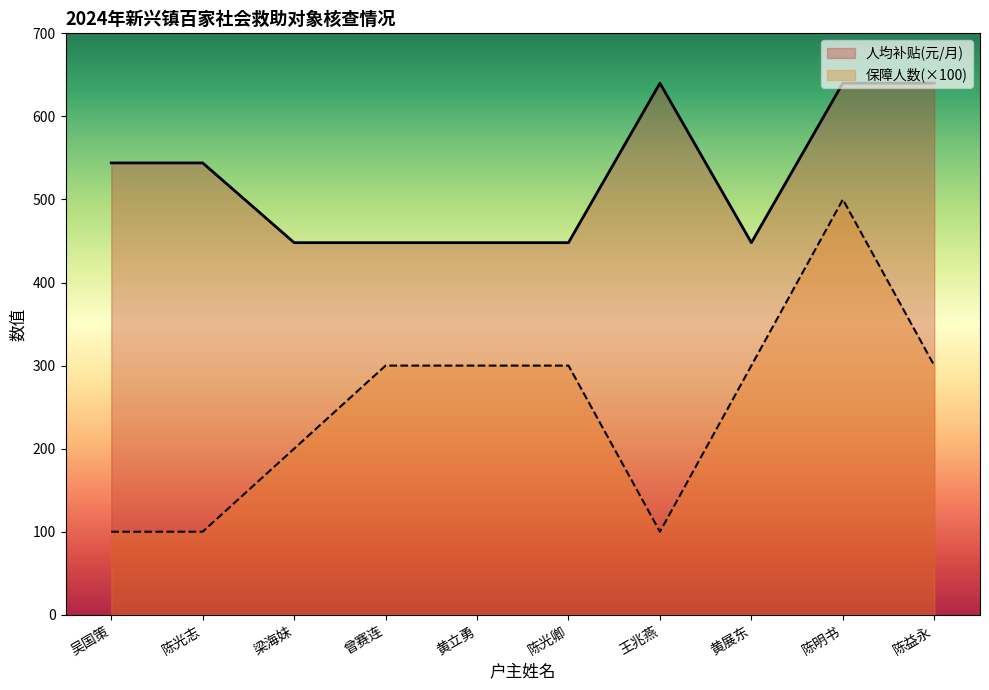

How many data points in 保障人数 are less than 300?

4